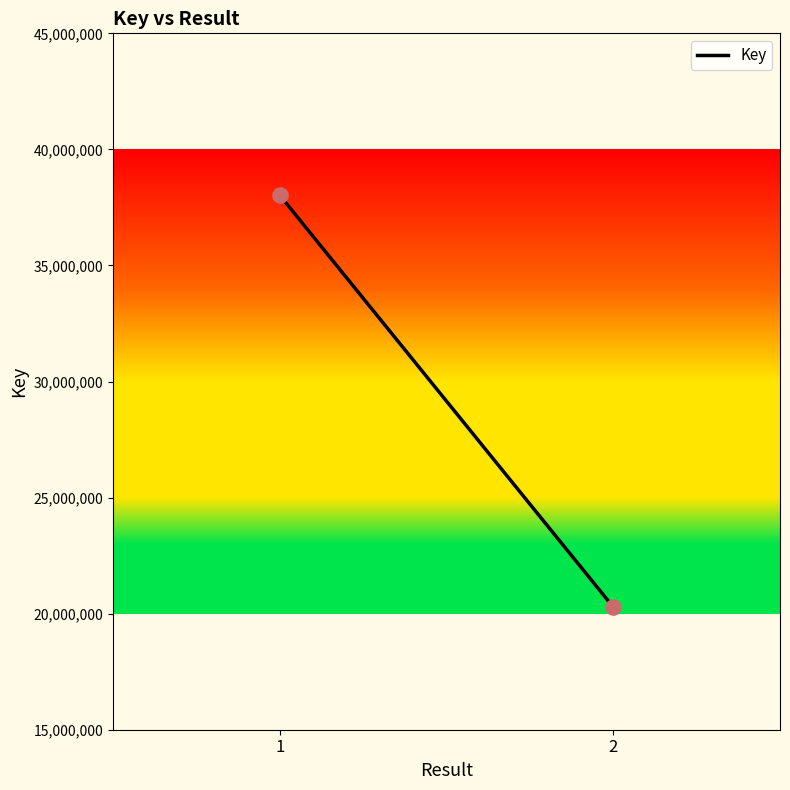

What is the average Y value?

29153473